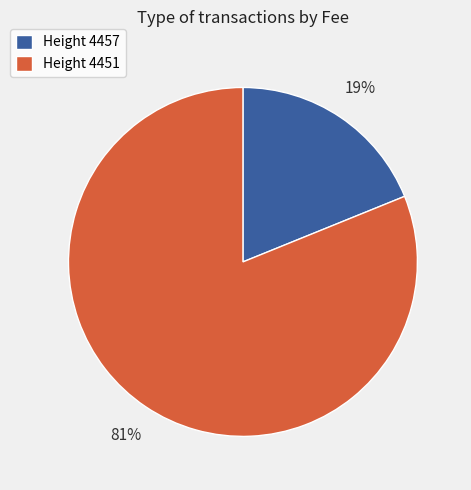

How many slices are in this pie chart?

2